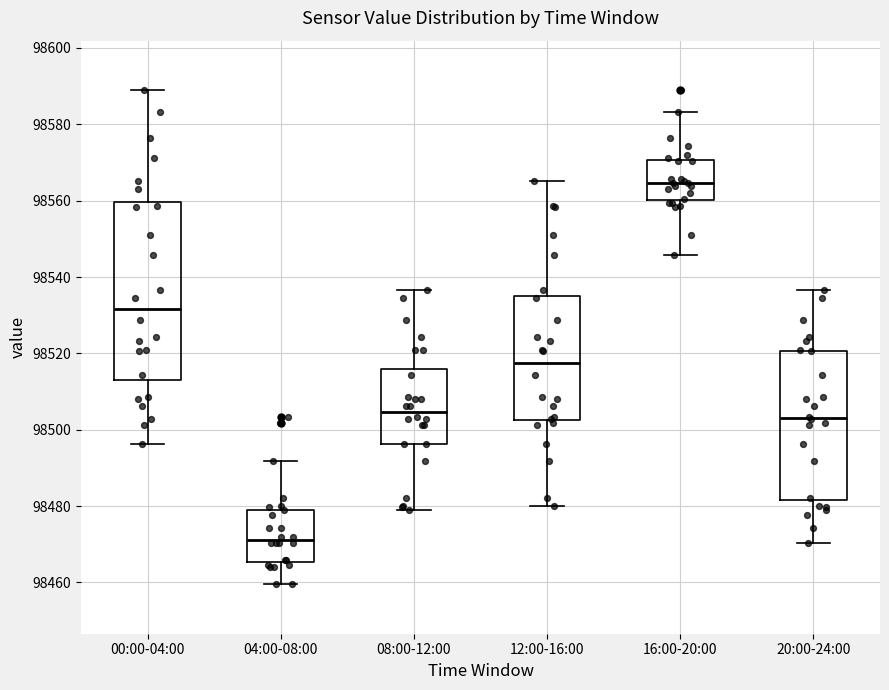

Which box is the tallest, from its lower edge to its upper edge?

00:00-04:00